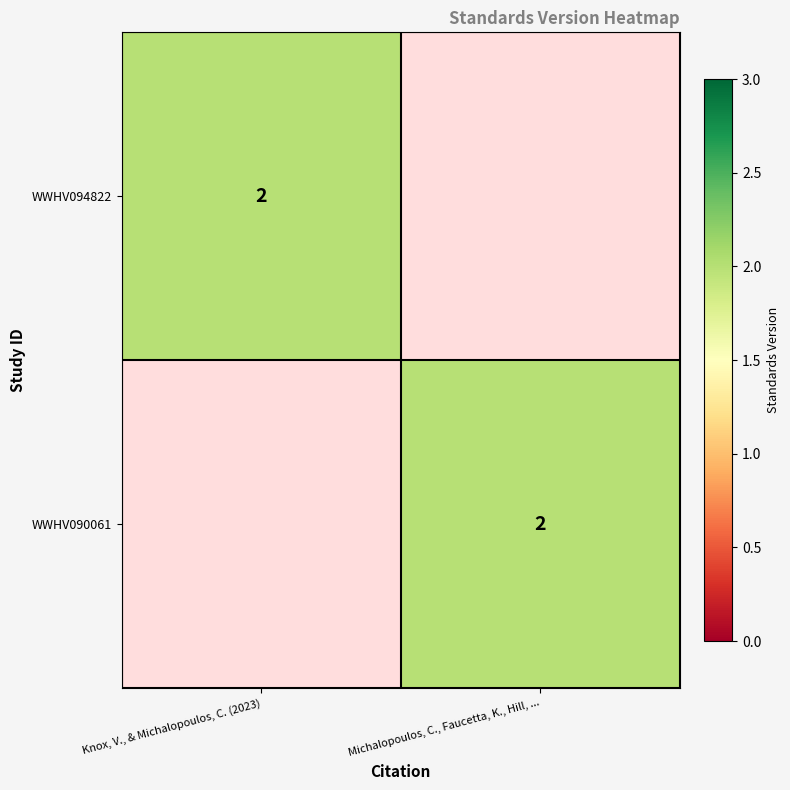

Which label corresponds to the largest value in the chart?

Knox, V., & Michalopoulos, C. (2023)